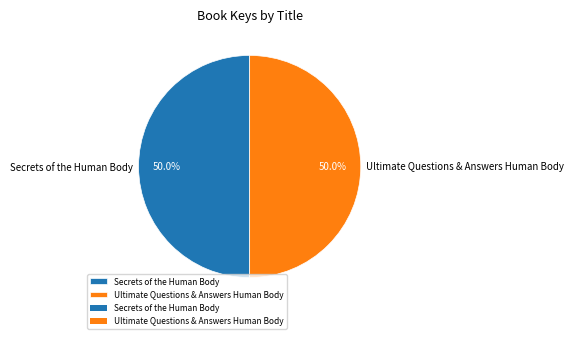

The Secrets of the Human Body slice represents 50% of the pie. True or false?

True